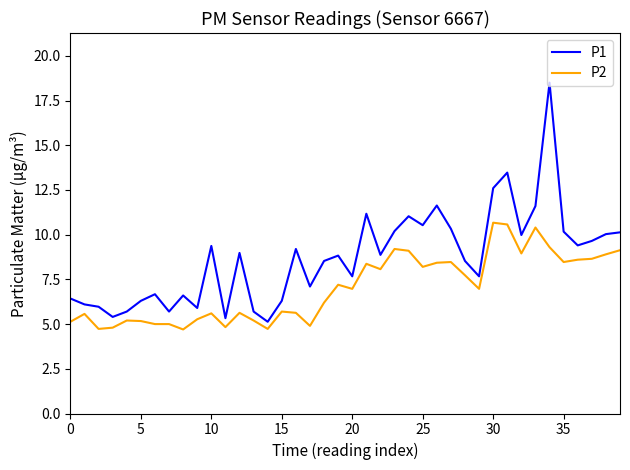

Which series has the largest total across all categories?

P1